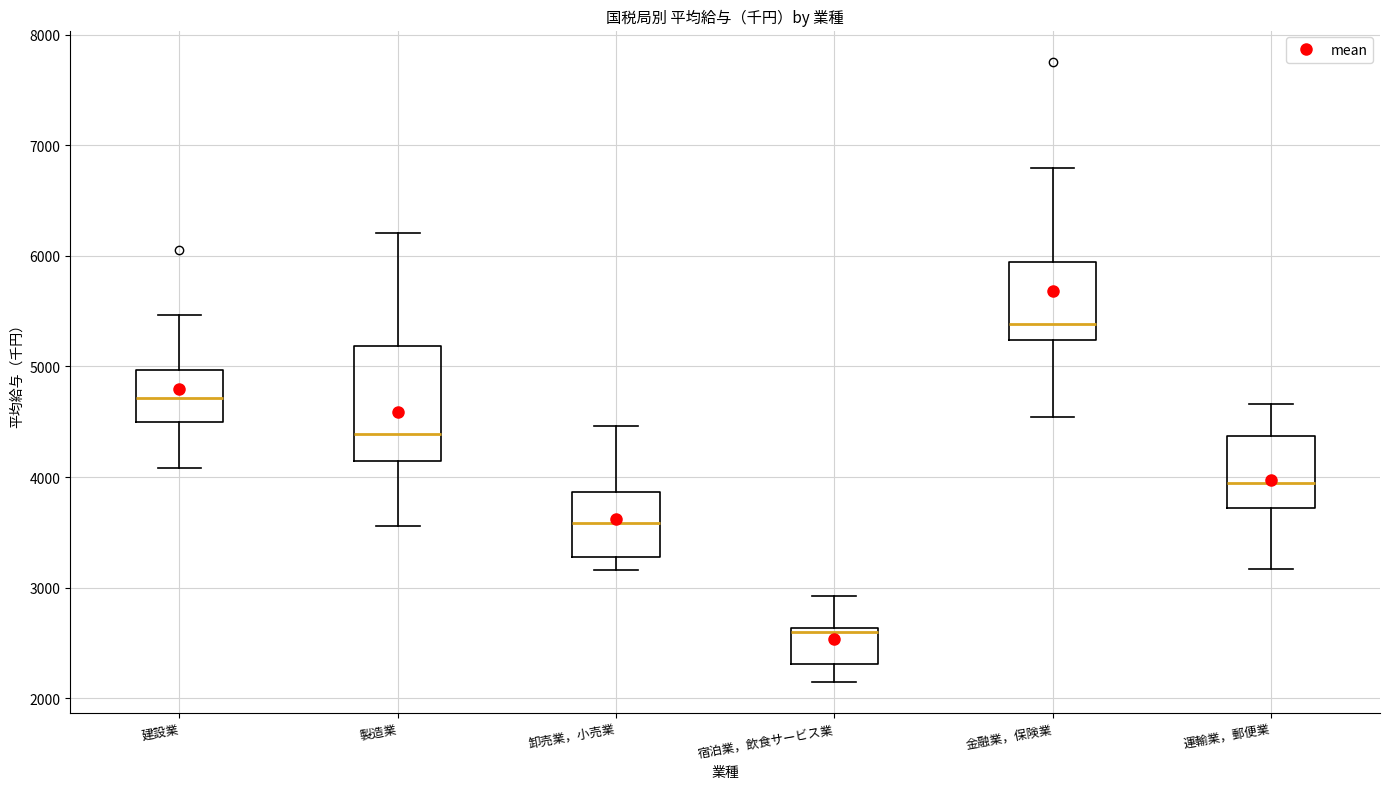

Which box has the highest median line?

金融業，保険業